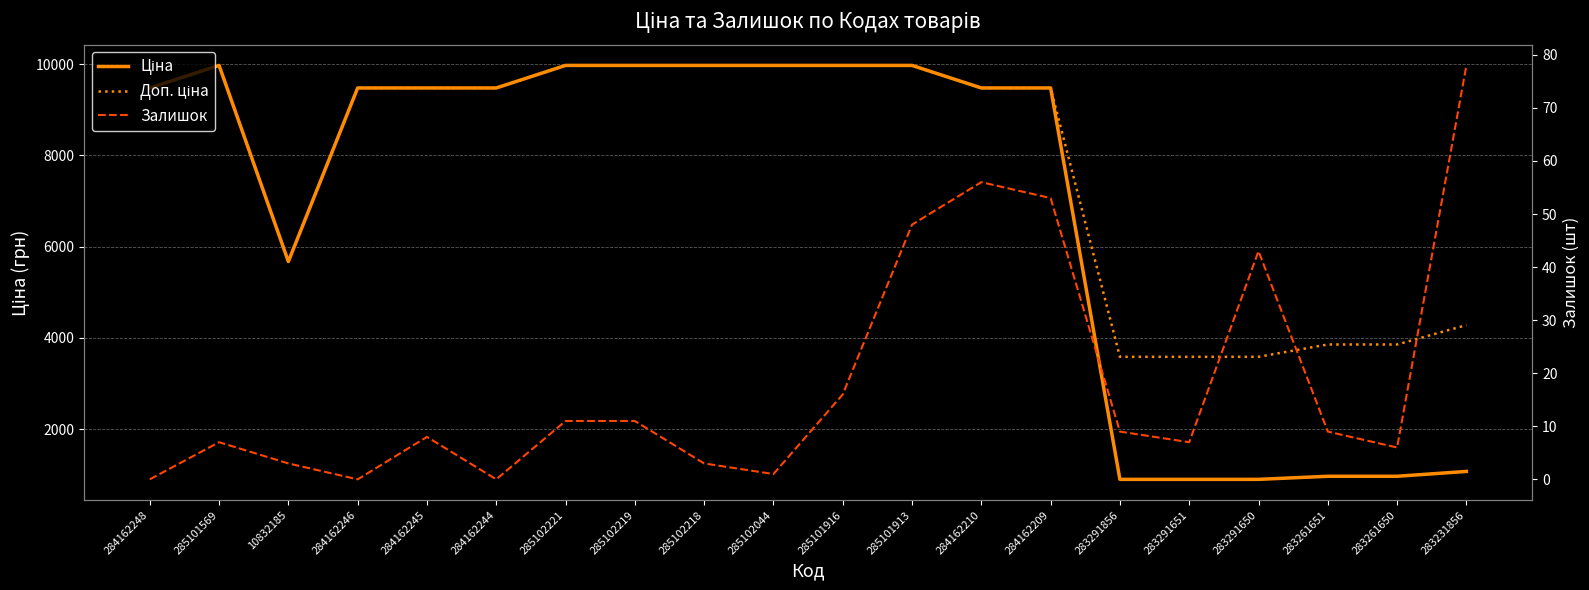

What is the difference between the maximum and minimum values in the Ціна series?

9079.1